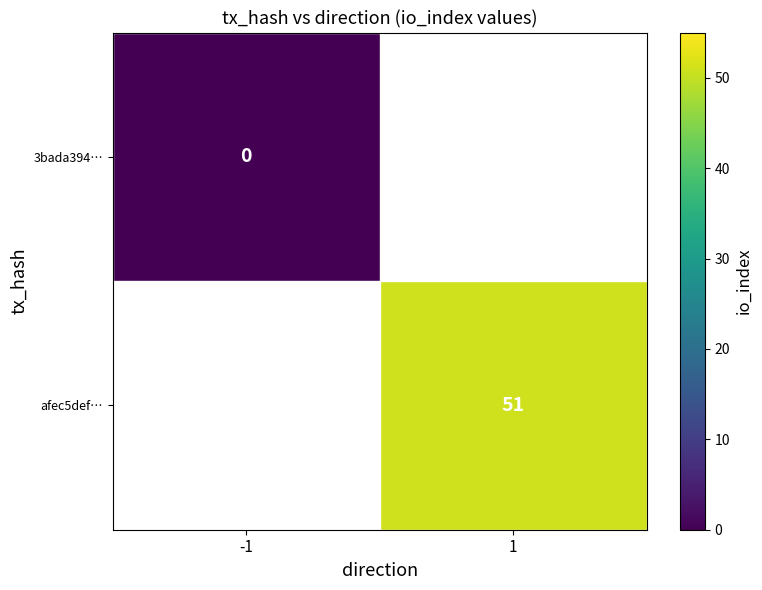

True or false: afec5def… has a value of 10.7 at 1.

False